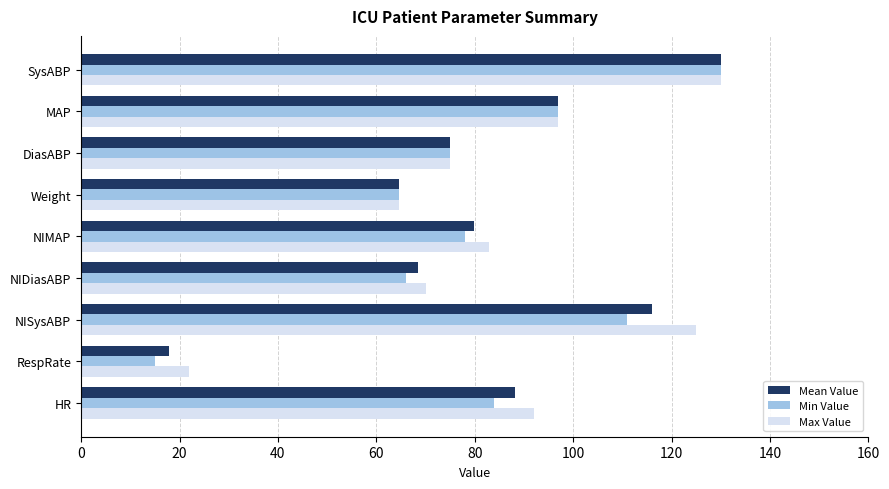

What is the maximum value shown in the chart?

130.0